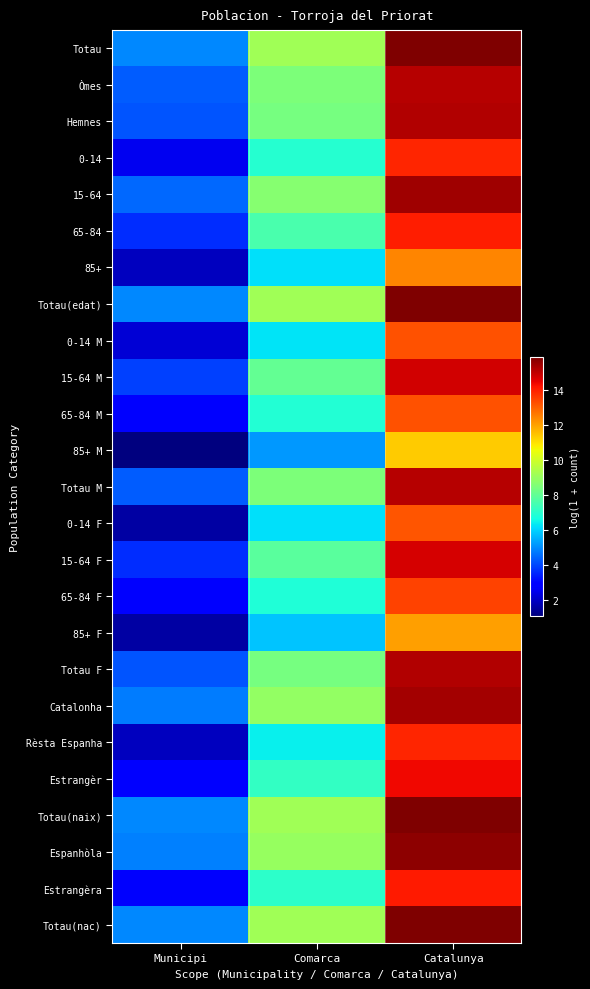

Count the number of data series in this chart.

25